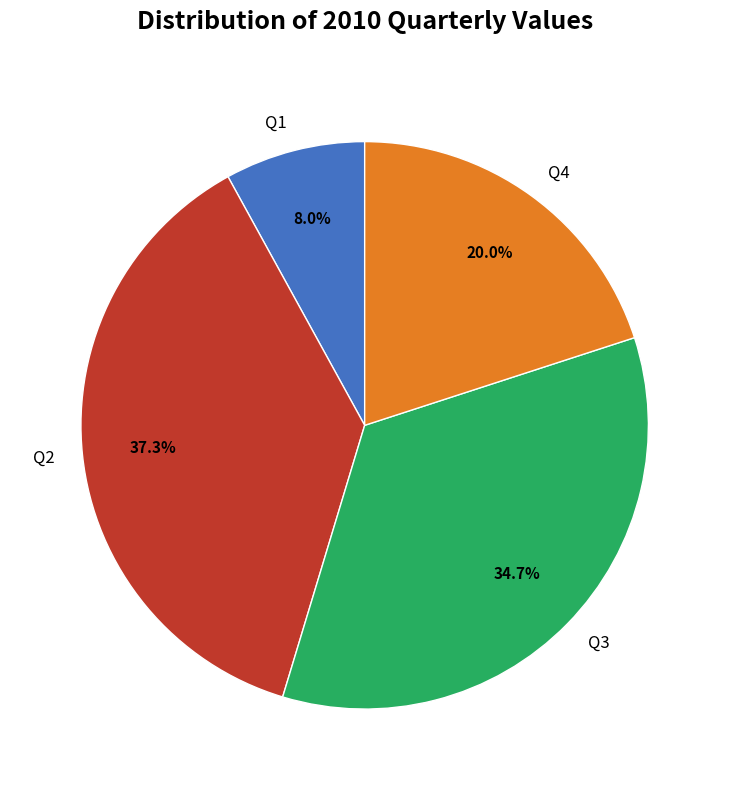

Approximately how many times larger is the value at Q4 compared to Q1?

2.5